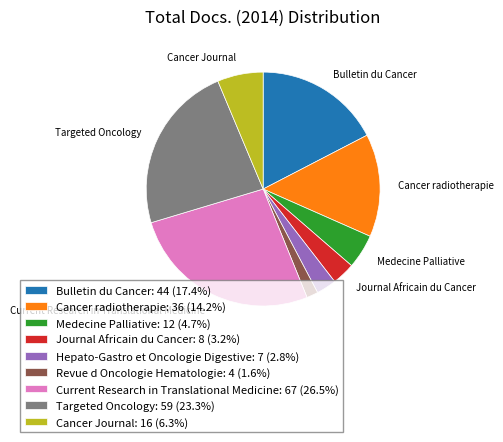

Is there any slice that represents more than half of the pie?

No